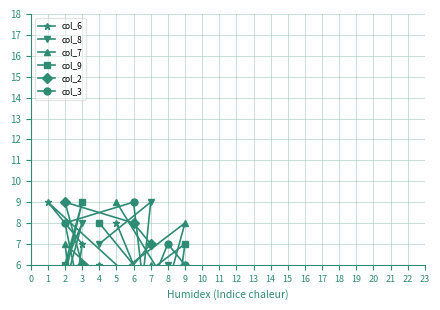

How many times do col_6 and col_7 cross each other?

5